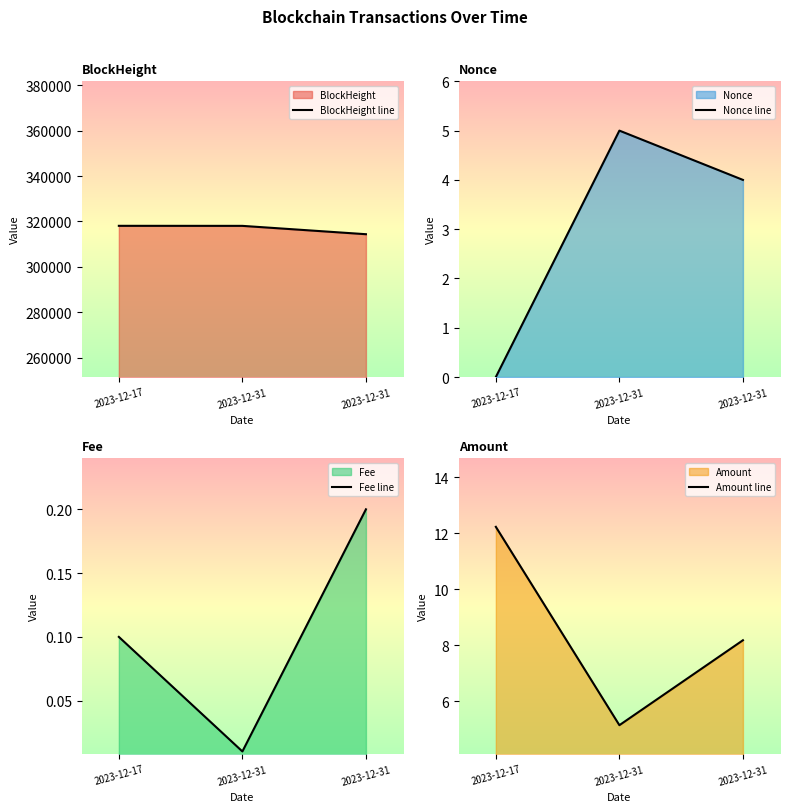

How many positive values does the Nonce line series have?

2